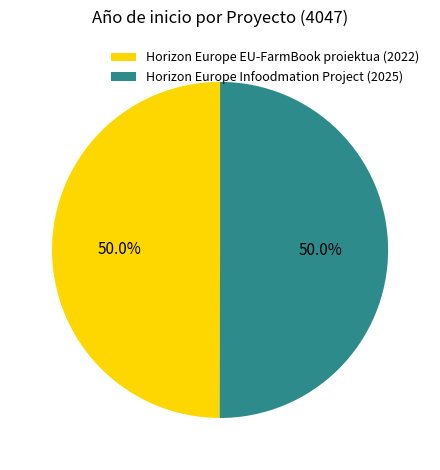

Count the number of slices in the pie.

2